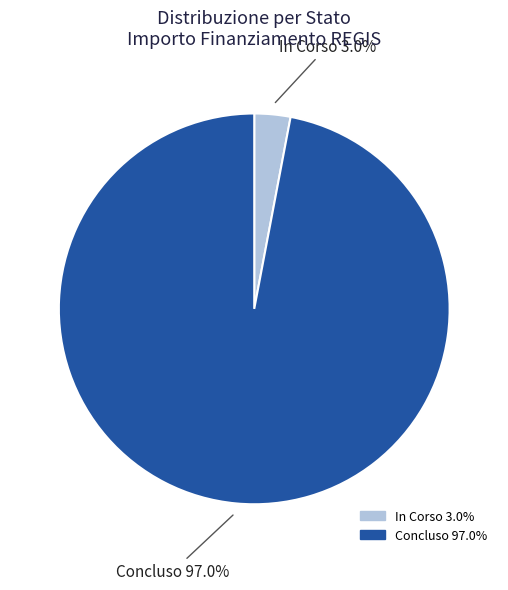

Is there any slice that represents more than half of the pie?

Yes